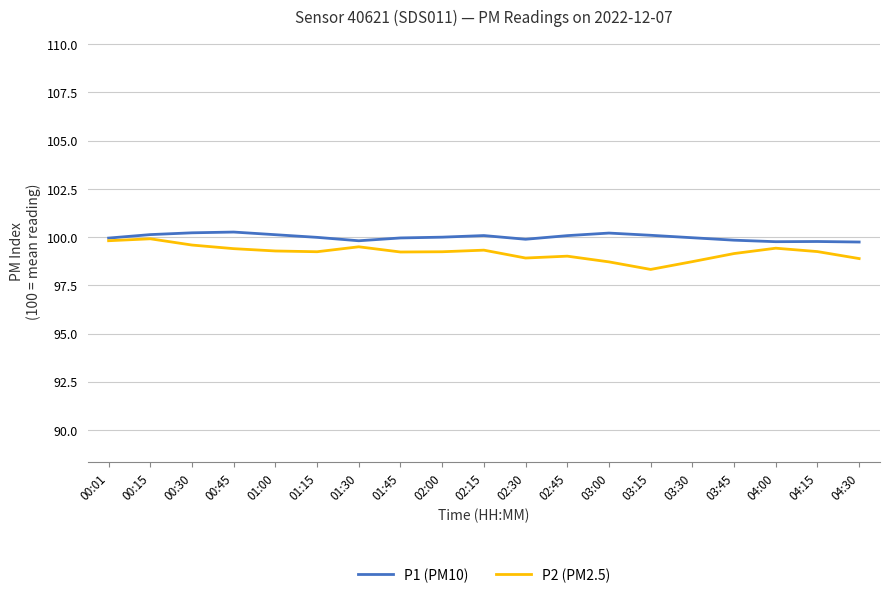

What are all the series names shown in the legend?

P1 (PM10), P2 (PM2.5)